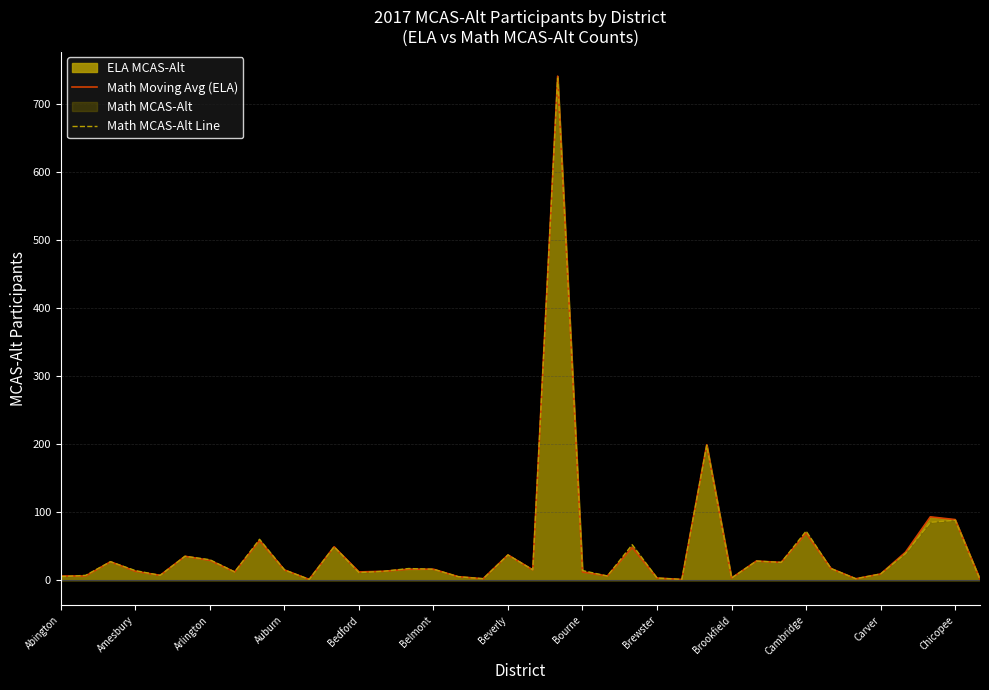

The Math Moving Avg (ELA) series shows 41 at 34. True or false?

True